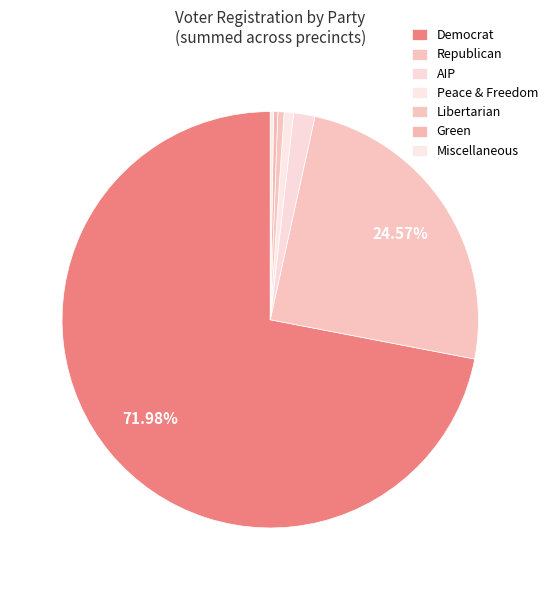

To the nearest percent, what is the average slice percentage?

14%